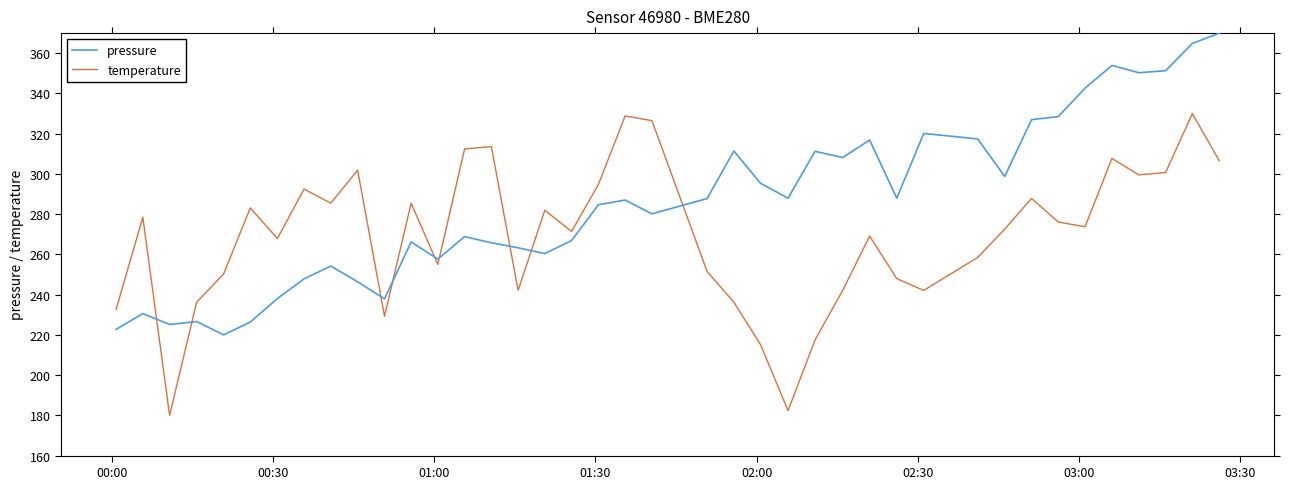

Which series has the largest total across all categories?

pressure